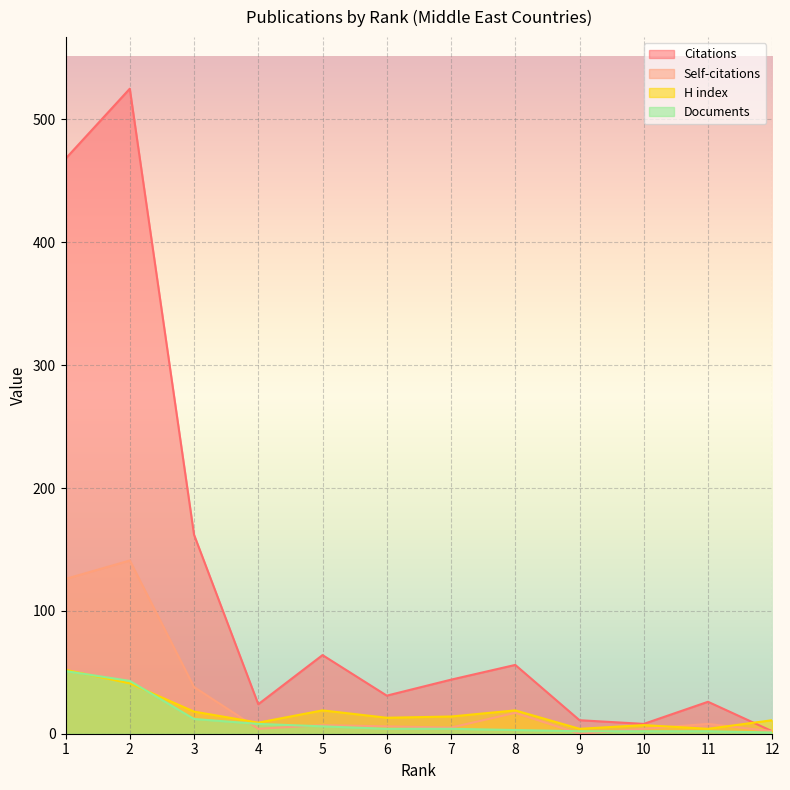

What are all the series names shown in the legend?

Citations, Self-citations, H index, Documents